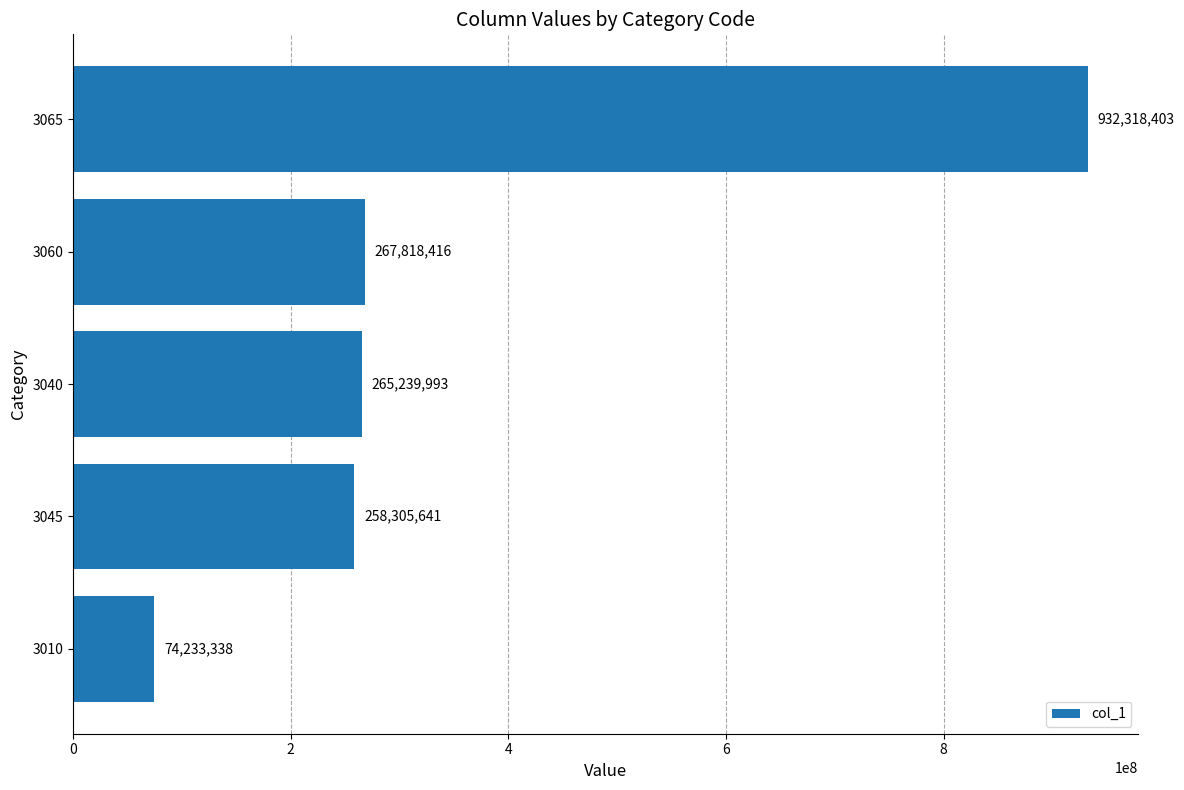

Reading bottom to top, what are all the values shown in this chart?

3010=74233338	3045=258305641	3040=265239993	3060=267818416	3065=932318403